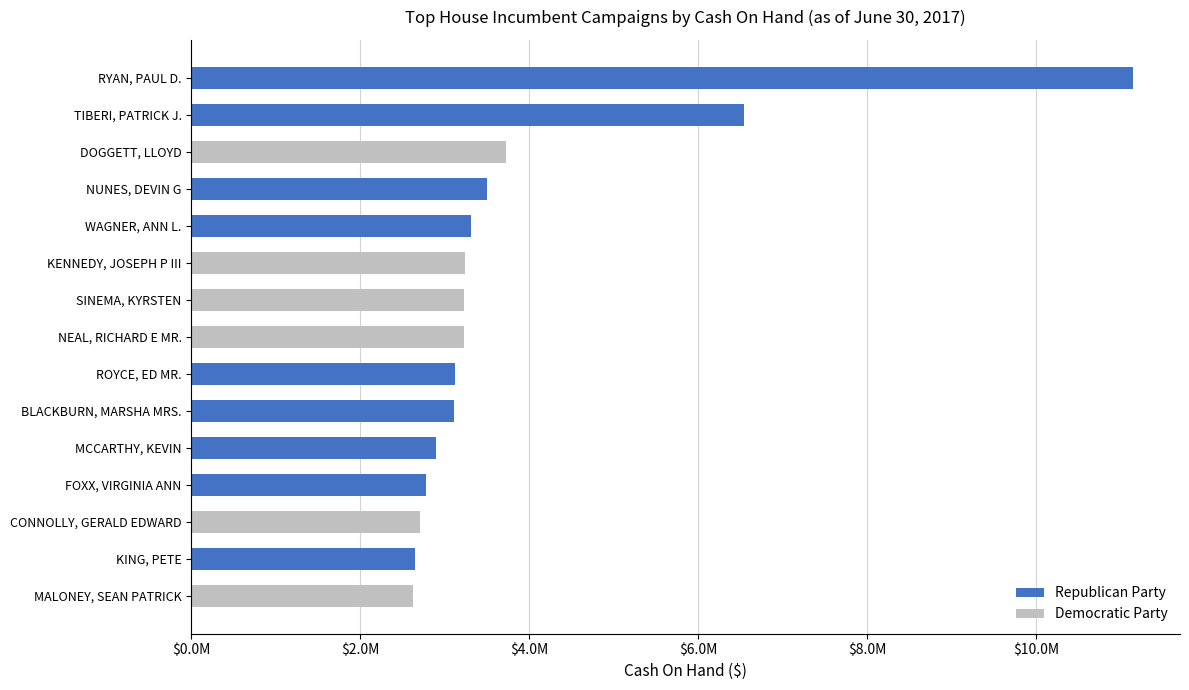

What is the value of the Democratic Party bar at the 5th from the left?

2707508.2